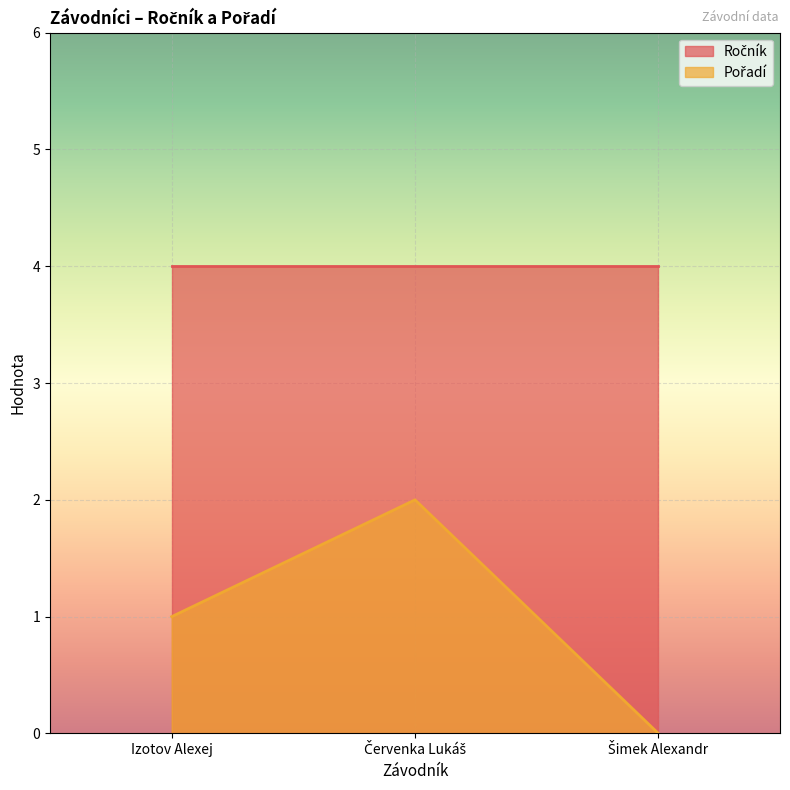

Does the chart display data point markers on the line(s)?

No